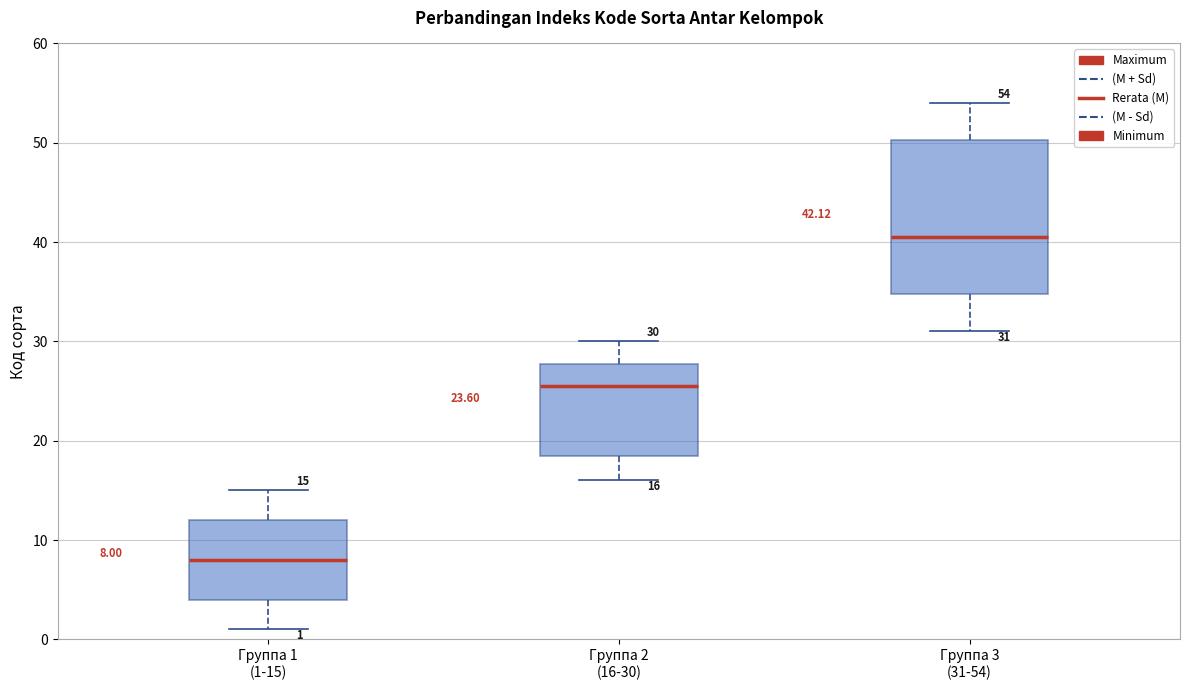

Which box has the lowest median line?

Группа 1 (1-15)